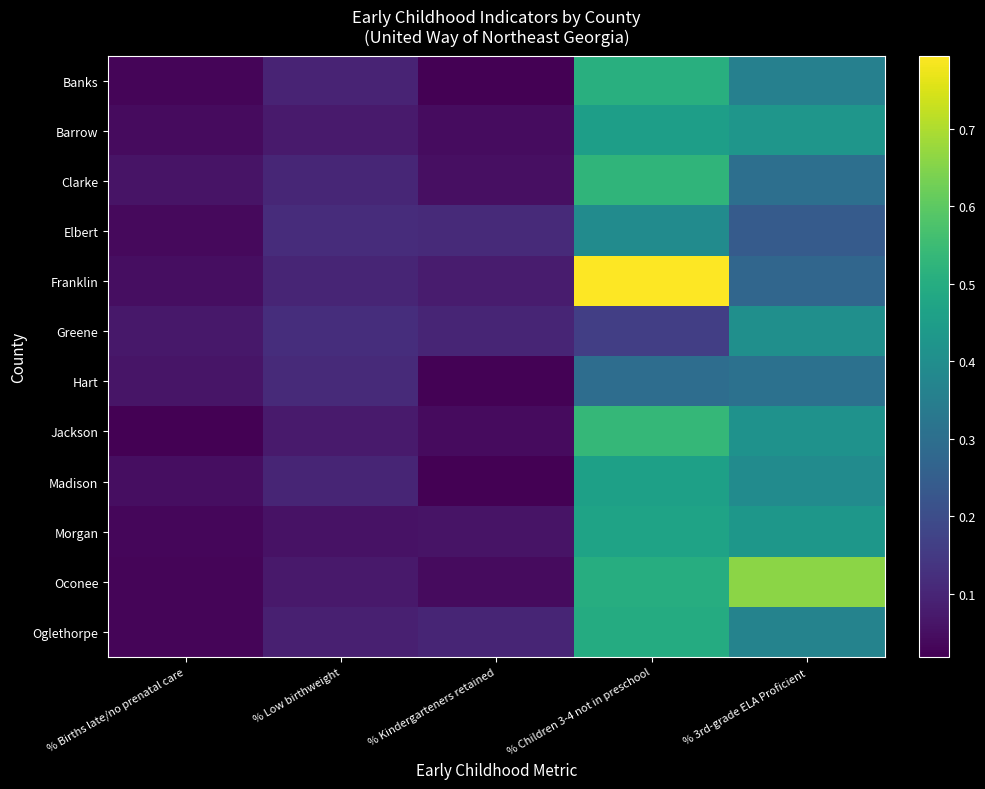

Between % Births late/no prenatal care and % 3rd-grade ELA Proficient, which series saw the biggest shift?

Oconee